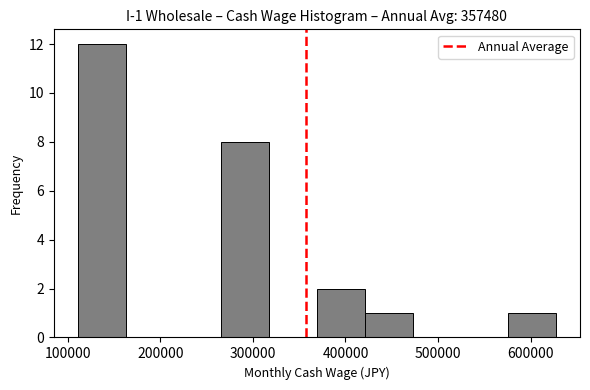

Over which range of the x-axis is the bar tallest?

110000 to 160000